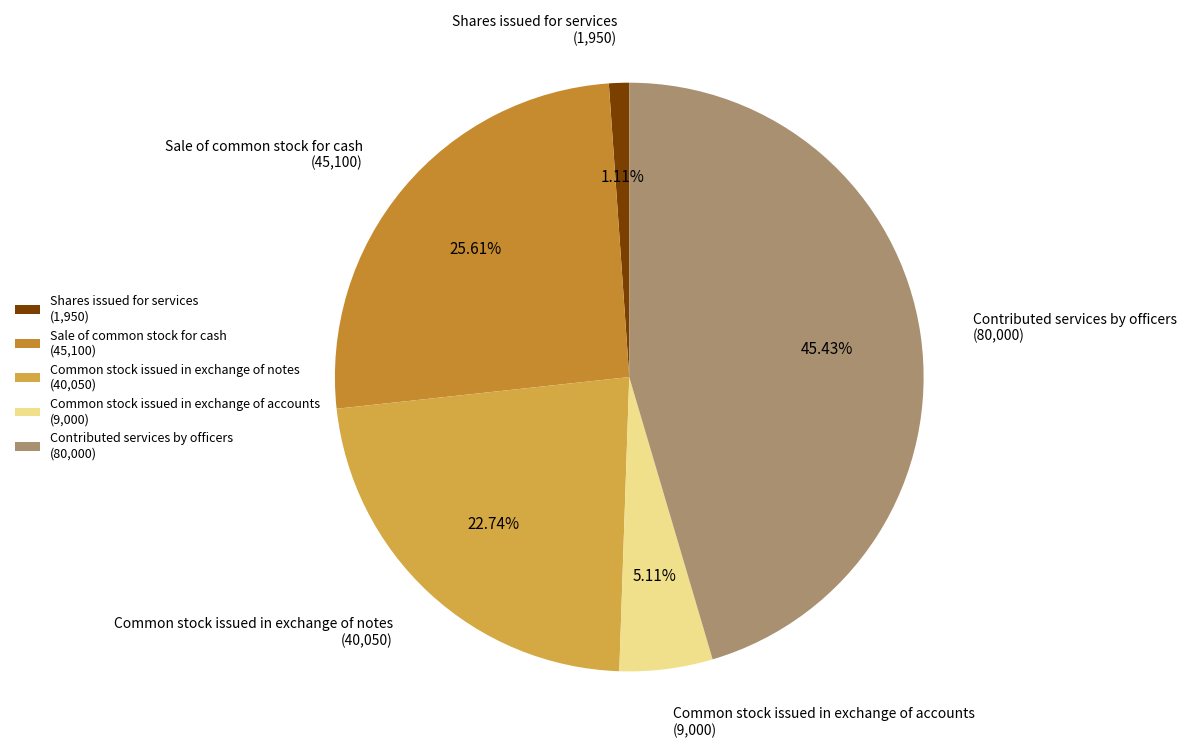

Which slice is the smallest?

Shares issued for services